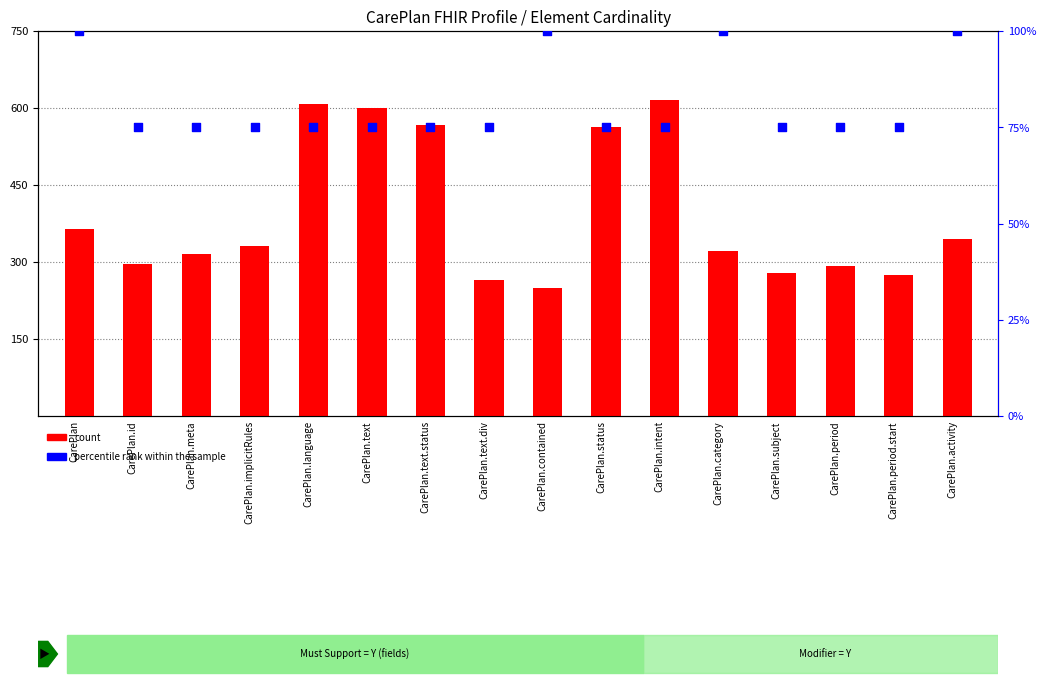

Which series contains the highest Y value?

count